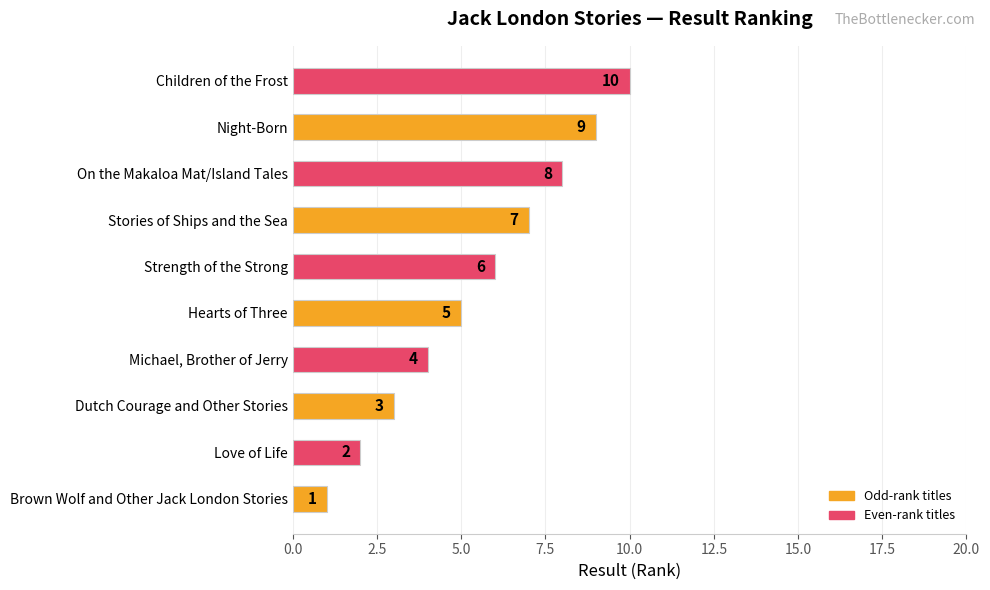

Does the chart contain any negative values?

No